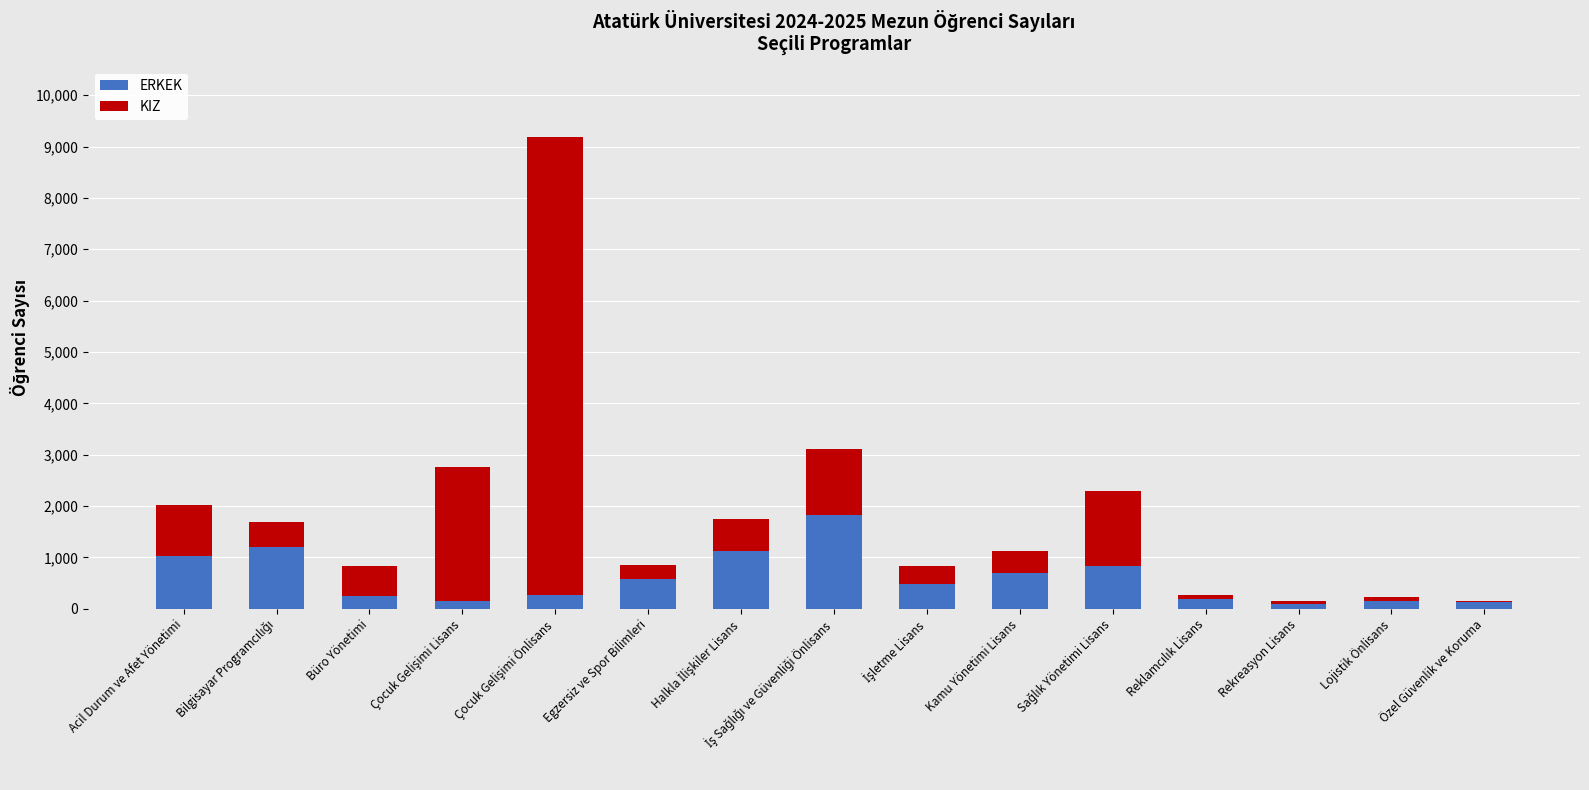

What is the total value across all series at Büro Yönetimi?

837